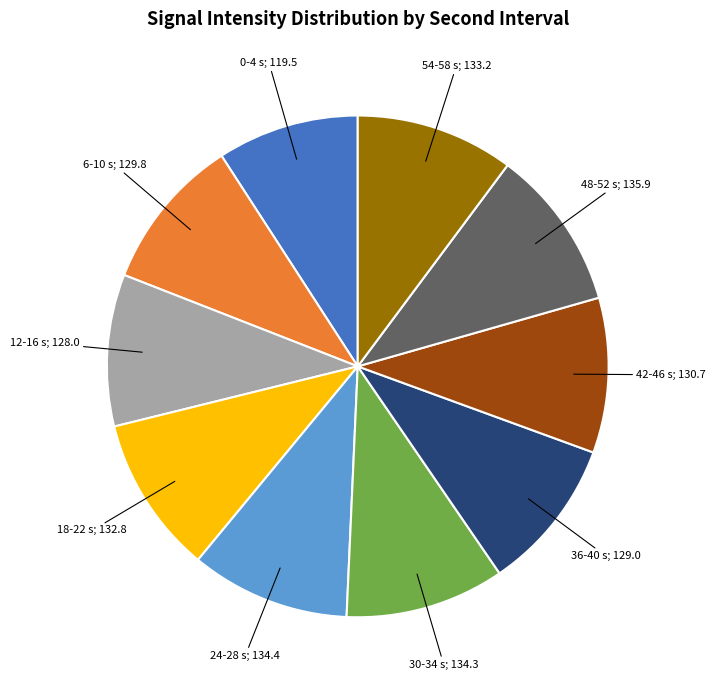

Is there a majority slice in this chart?

No